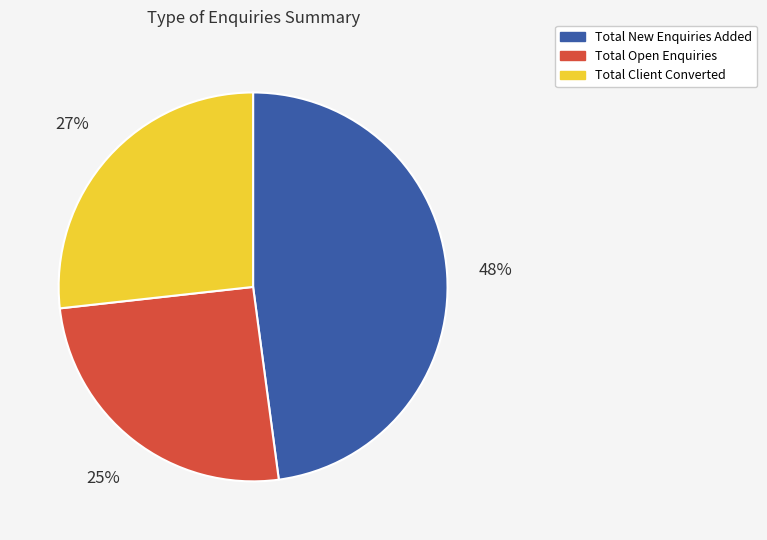

How many segments does this pie chart have?

3